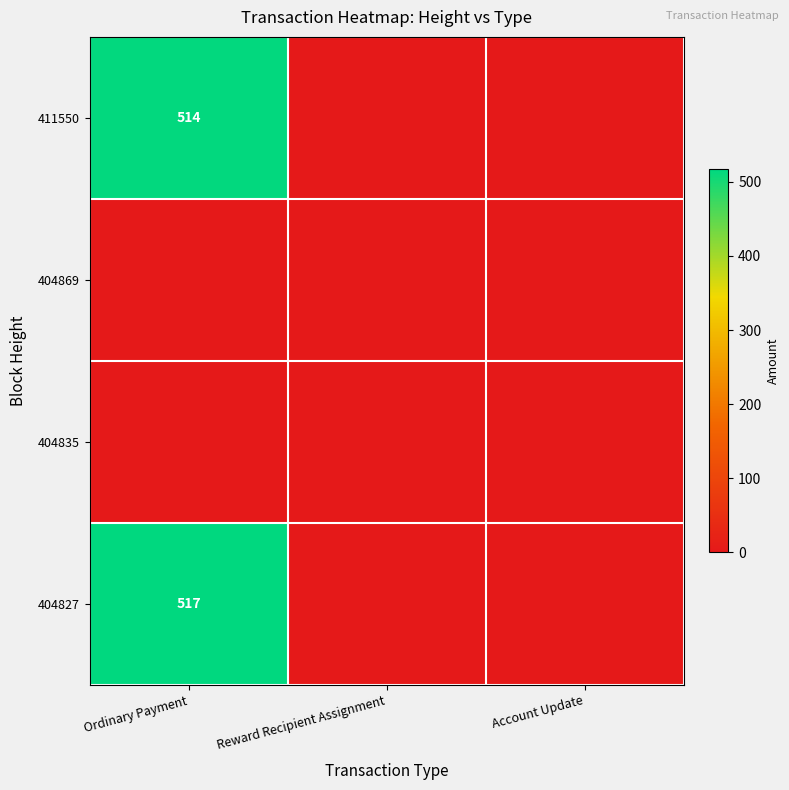

The value of 411550 at Ordinary Payment is 108. True or false?

False